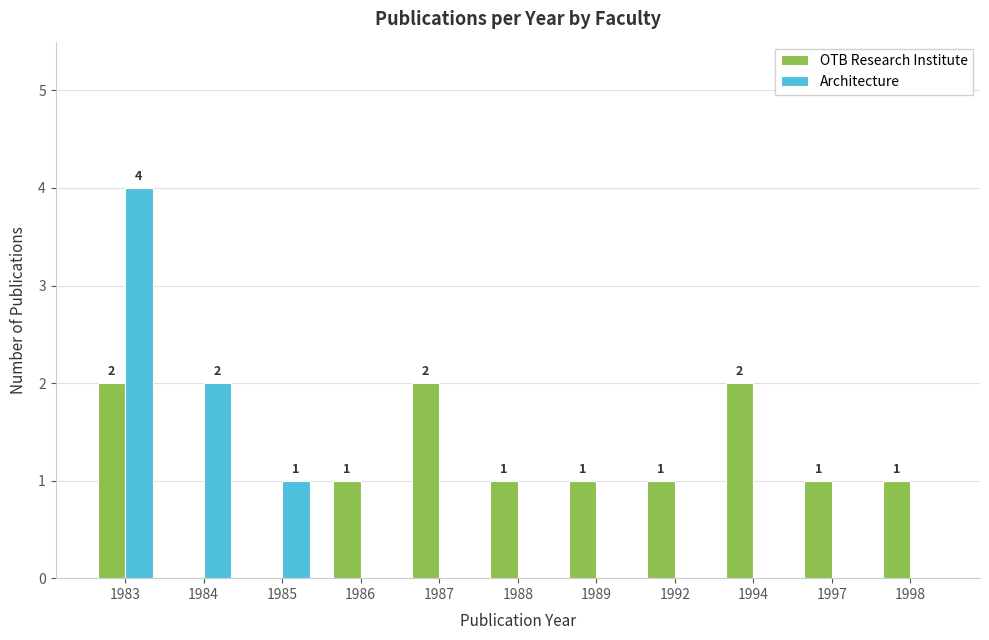

Is the value of Architecture at 1998 greater than the value of OTB Research Institute at 1998?

No